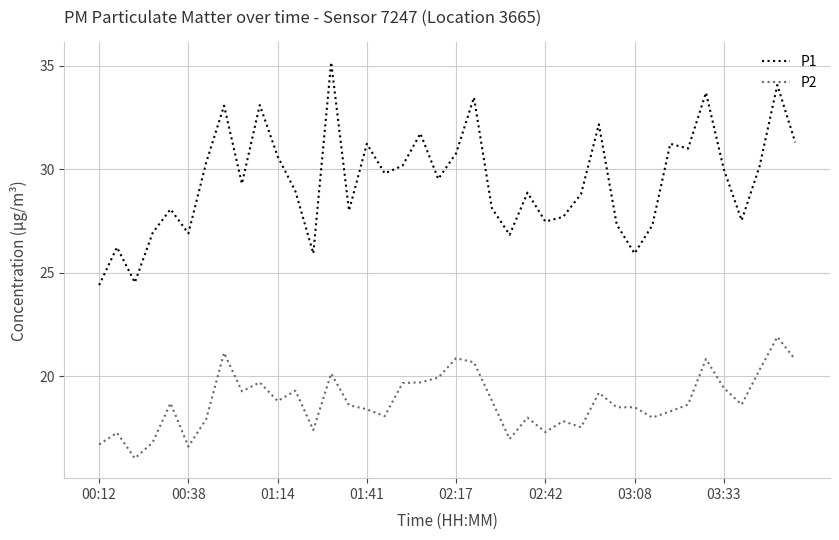

True or false: P2 and P1 cross at least once.

False